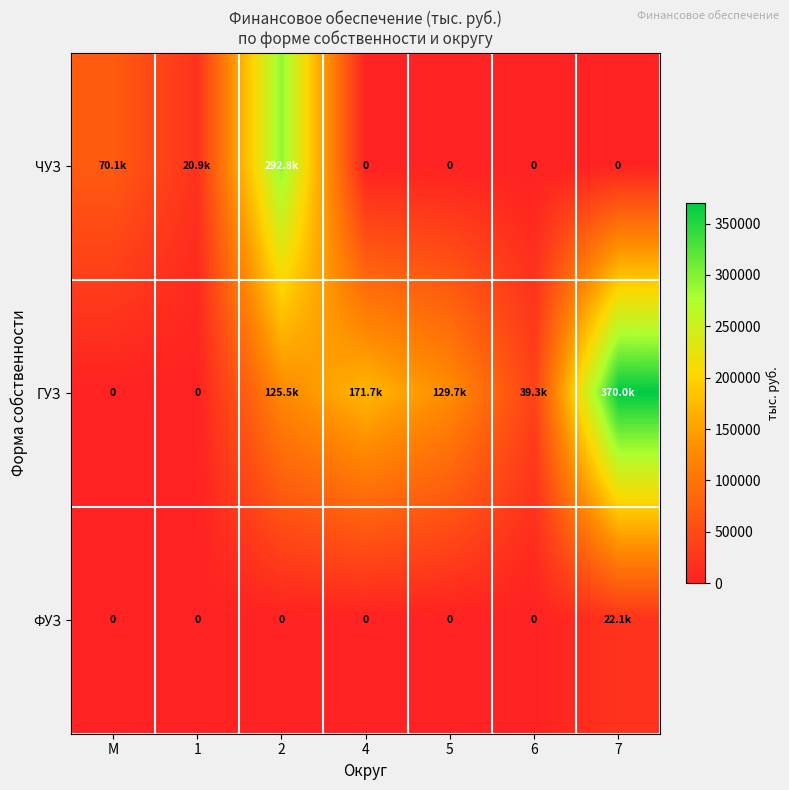

Which has a higher value, 7 or 2?

2